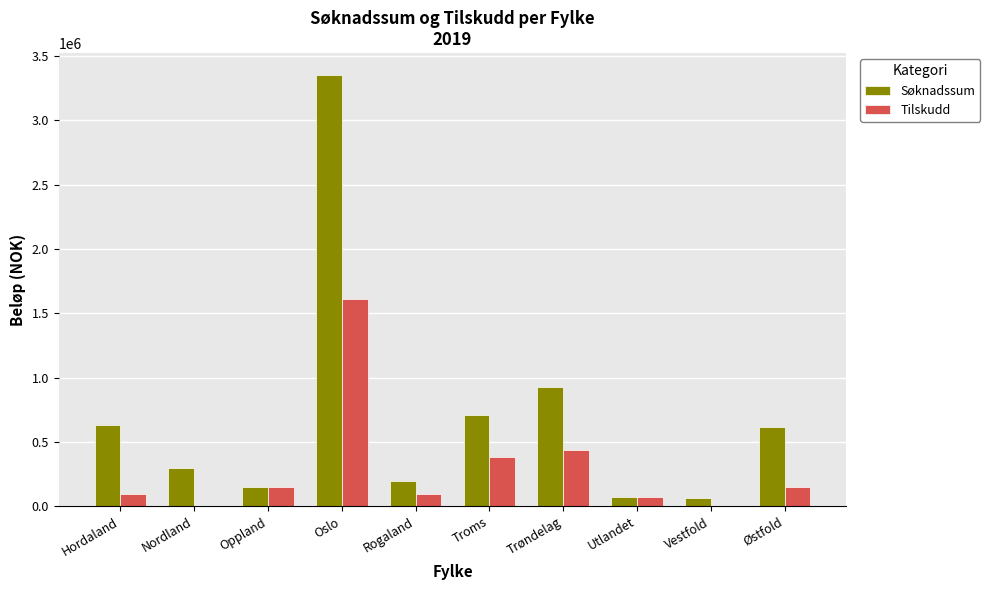

Between Rogaland and Østfold, which series saw the biggest shift?

Søknadssum